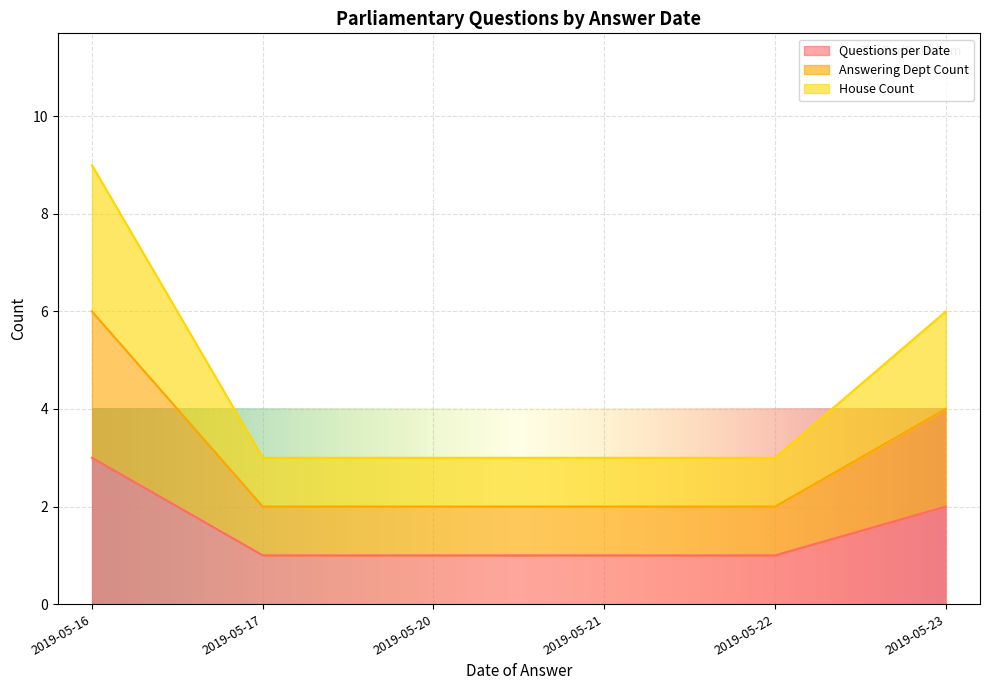

Rank the categories by Answering Dept Count value from lowest to highest.

2019-05-17, 2019-05-20, 2019-05-21, 2019-05-22, 2019-05-23, 2019-05-16